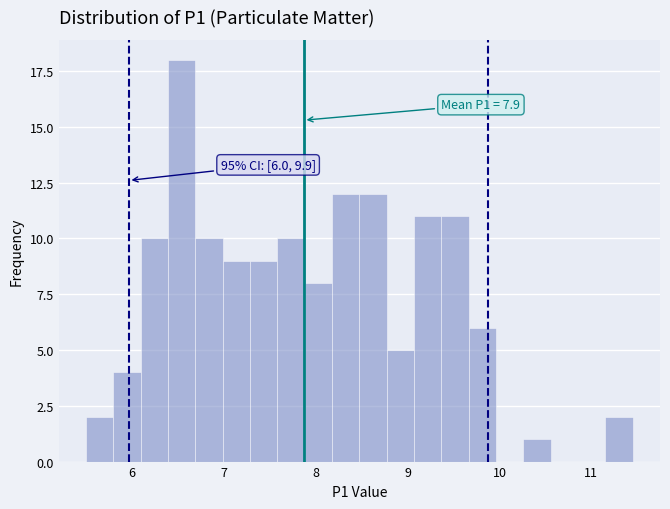

Around what value on the x-axis is the tallest bar? Give the approximate position of its centre, as read against the axis.

6.5